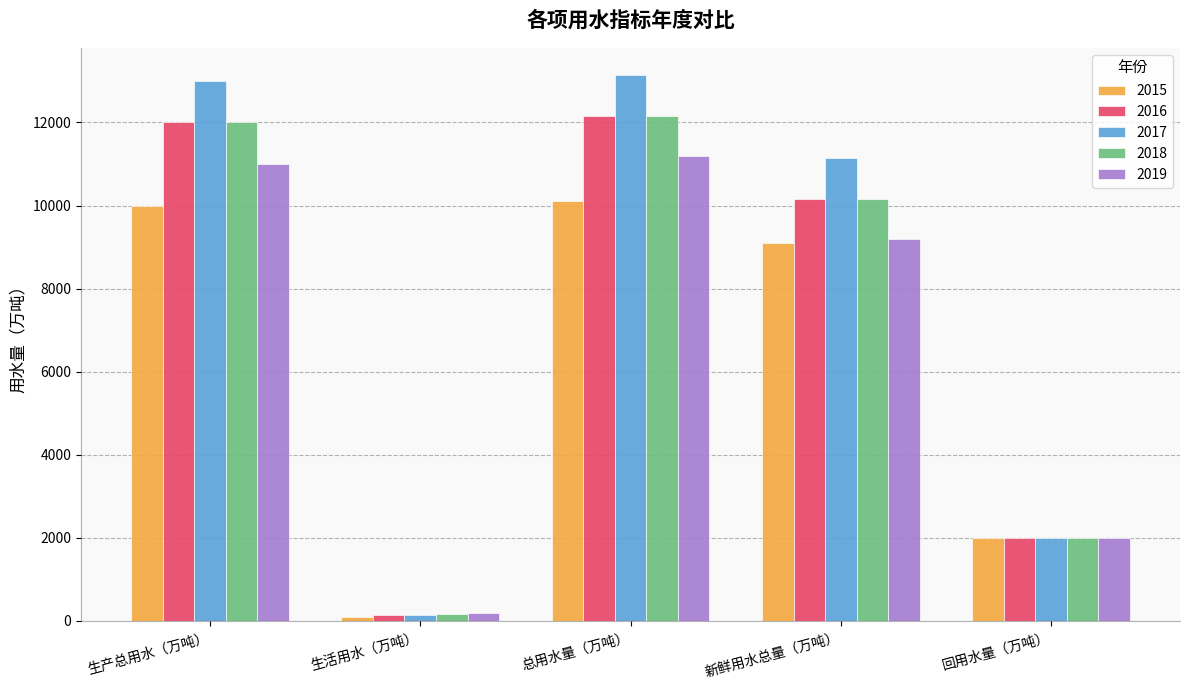

Reading left to right, transcribe all the data shown in this chart.

2015: 10000	100	10100	9100	2000
2016: 12000	150	12150	10150	2000
2017: 13000	140	13140	11140	2000
2018: 12000	160	12160	10160	2000
2019: 11000	200	11200	9200	2000